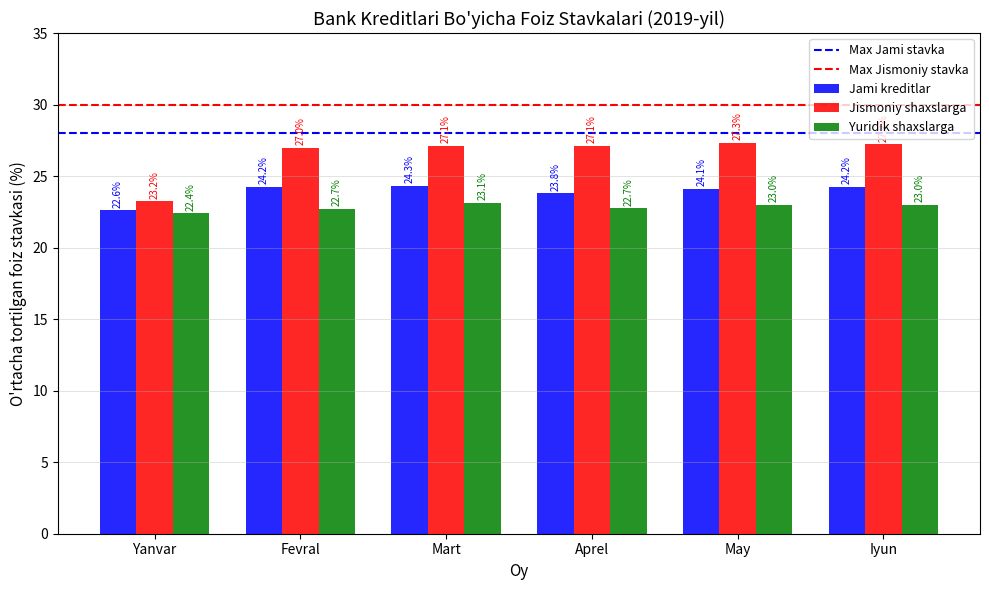

What is the label of the 1st bar from the right?

Iyun